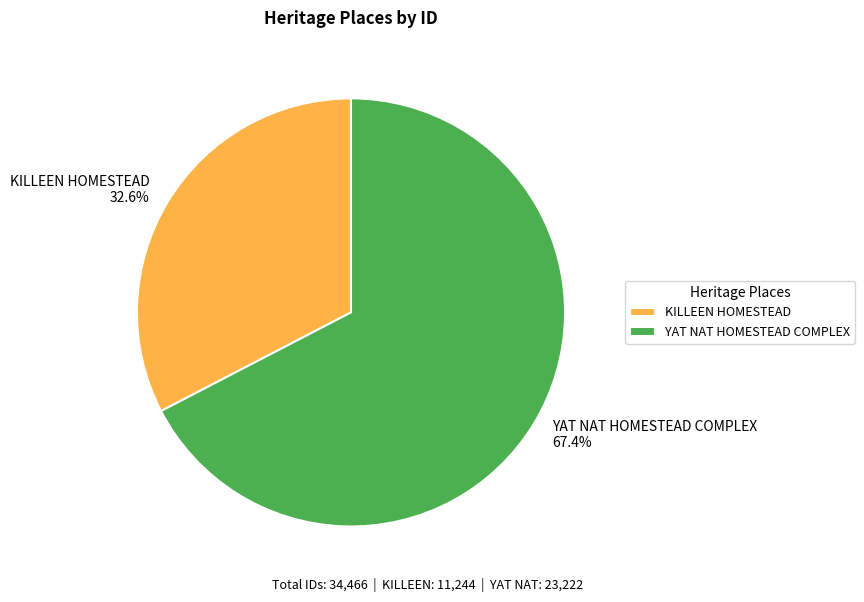

To the nearest percent, what is the difference between the YAT NAT HOMESTEAD COMPLEX and KILLEEN HOMESTEAD slice percentages?

35%